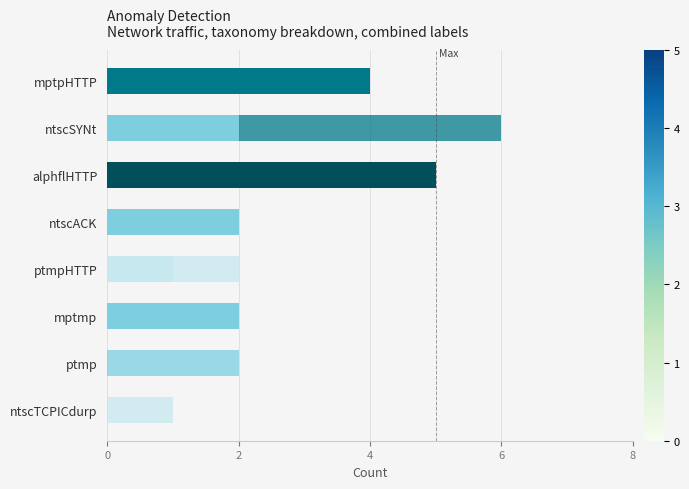

How many series are shown in this chart?

2